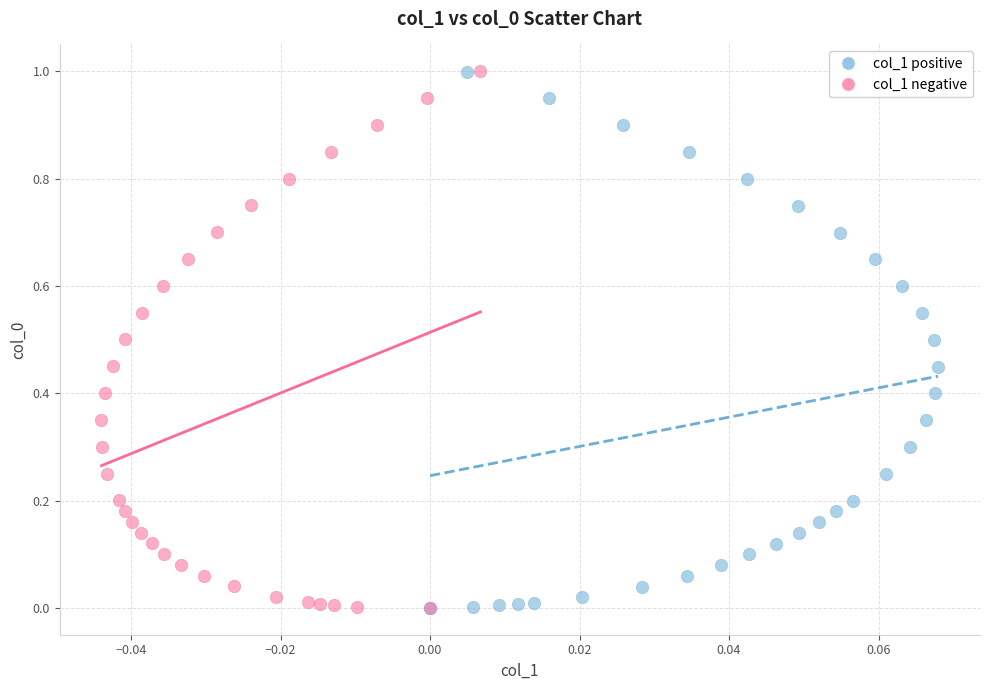

What are all the series names shown in the legend?

col_1 positive, col_1 negative